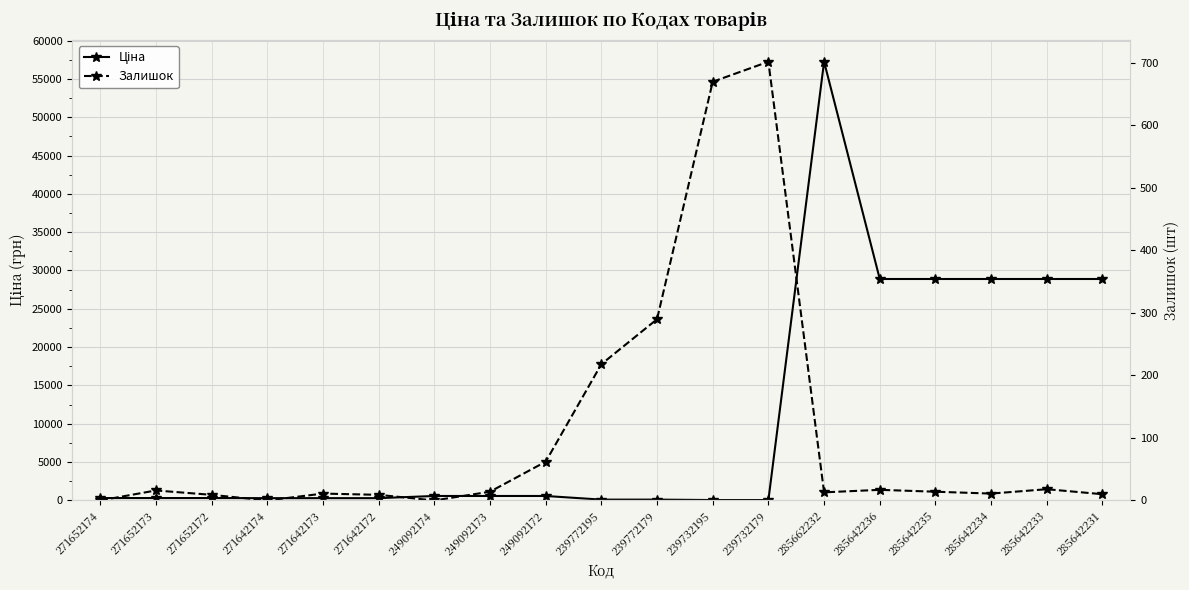

Where does the Залишок series first go above 14?

271652173